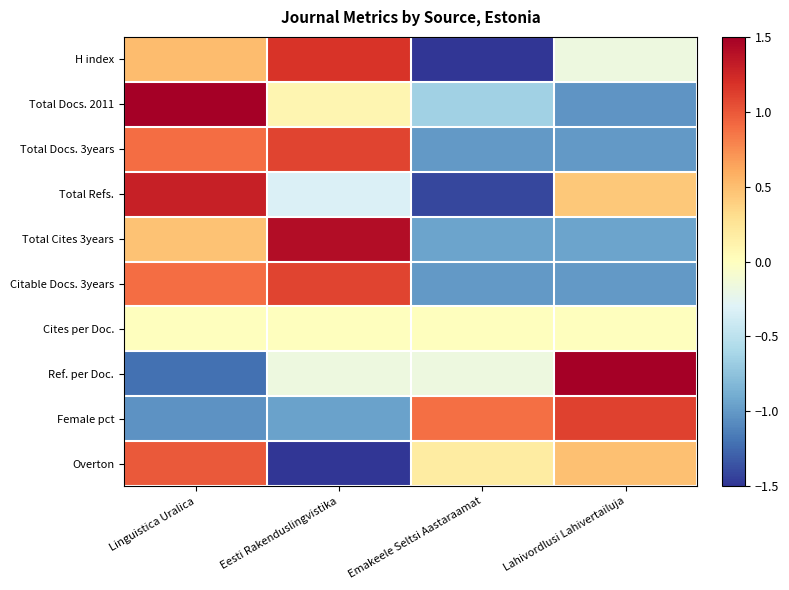

Which series has the largest range (max minus min)?

Ref. per Doc.